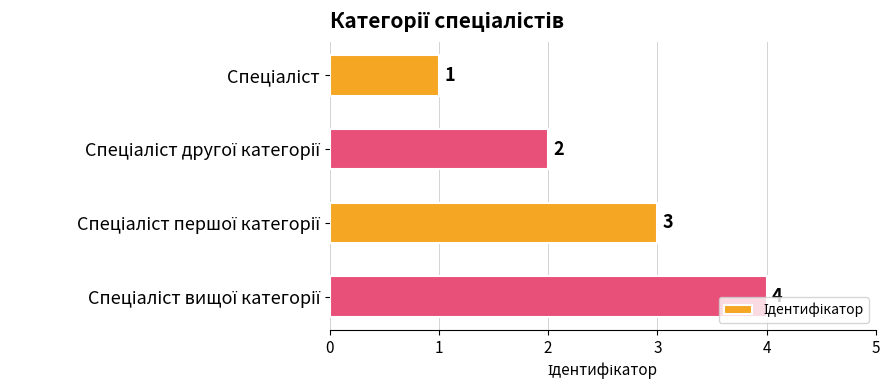

What is the minimum value shown in the chart?

1